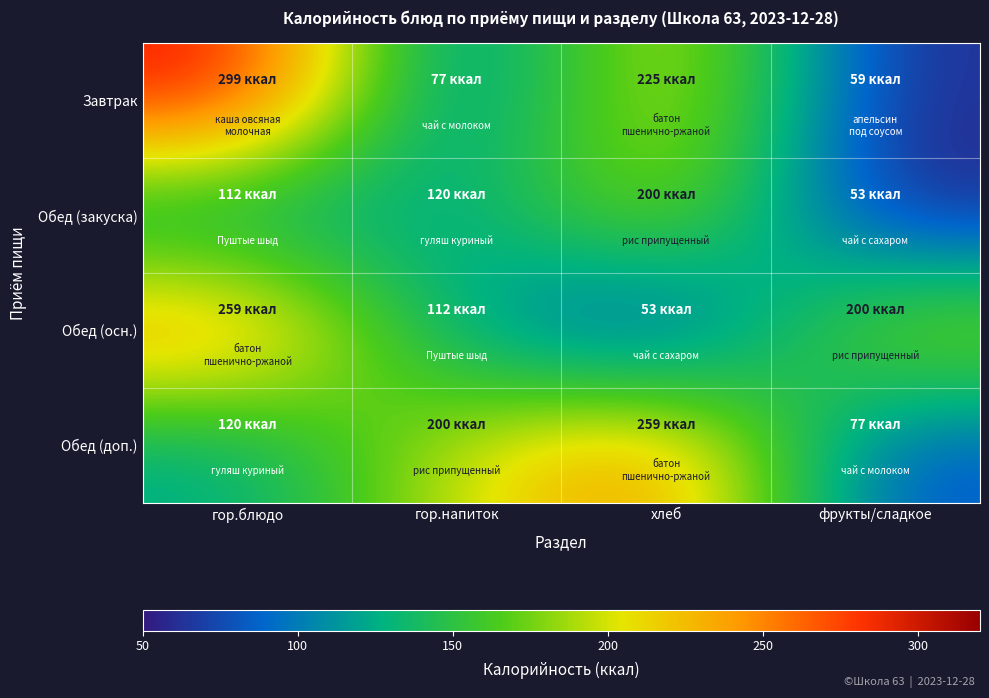

Reading right to left, transcribe all the data shown in this chart.

Завтрак: фрукты/сладкое=59	хлеб=225	гор.напиток=77	гор.блюдо=299
Обед (закуска): фрукты/сладкое=53	хлеб=200	гор.напиток=120	гор.блюдо=112
Обед (осн.): фрукты/сладкое=200	хлеб=53	гор.напиток=112	гор.блюдо=259
Обед (доп.): фрукты/сладкое=77	хлеб=259	гор.напиток=200	гор.блюдо=120